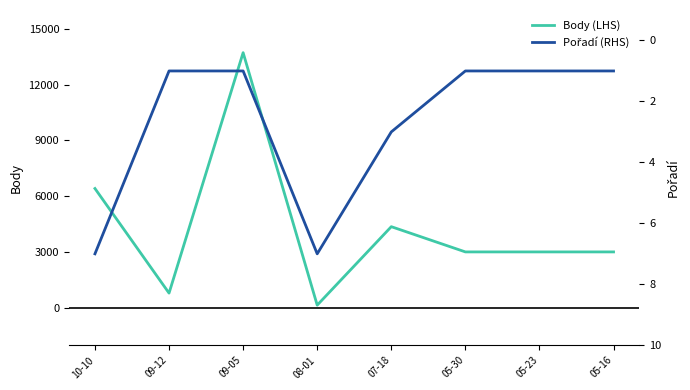

True or false: Pořadí (RHS) and Body (LHS) intersect in this chart.

False